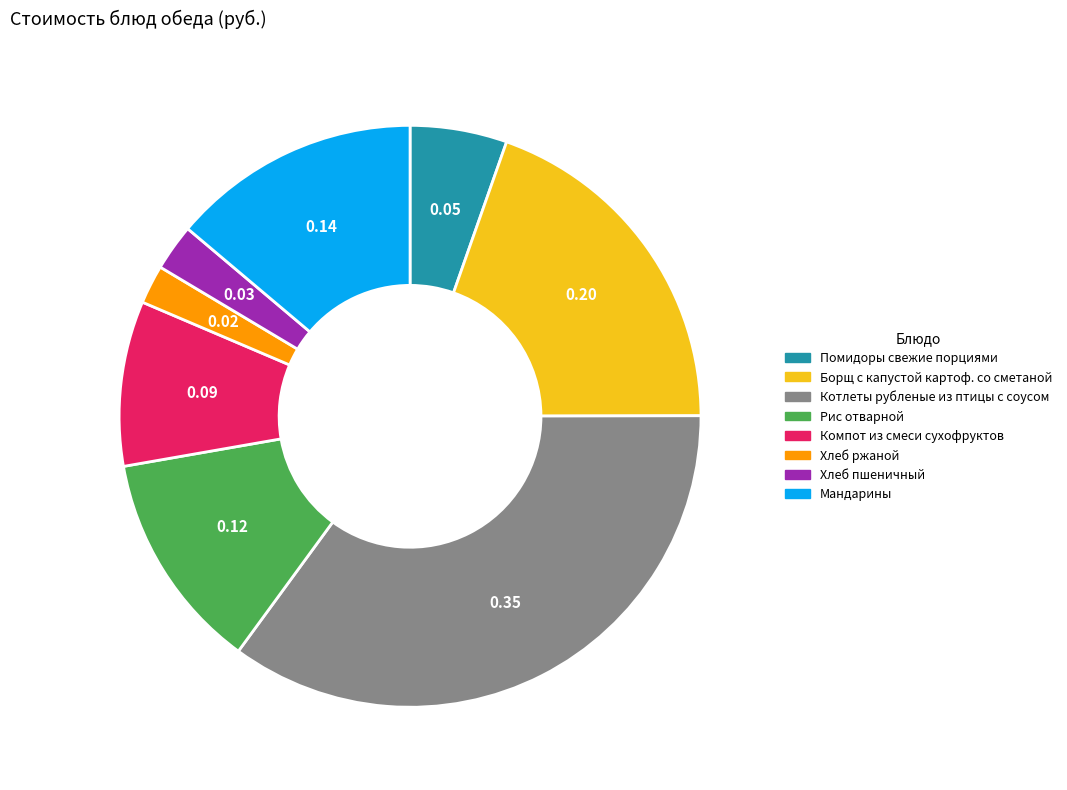

The Рис отварной slice represents 23% of the pie. True or false?

False